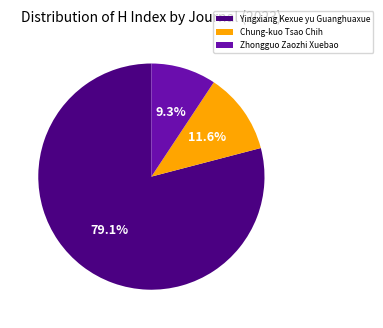

Do Chung-kuo Tsao Chih and Zhongguo Zaozhi Xuebao together represent more than half of the pie?

No